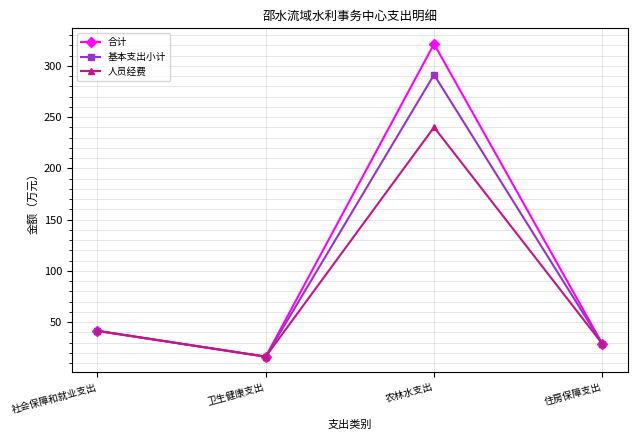

List the labels in order of 合计 value, largest first.

农林水支出, 社会保障和就业支出, 住房保障支出, 卫生健康支出